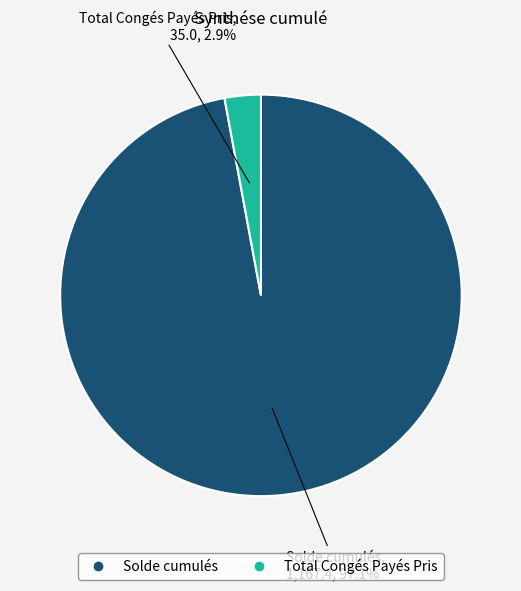

Count the number of slices in the pie.

2